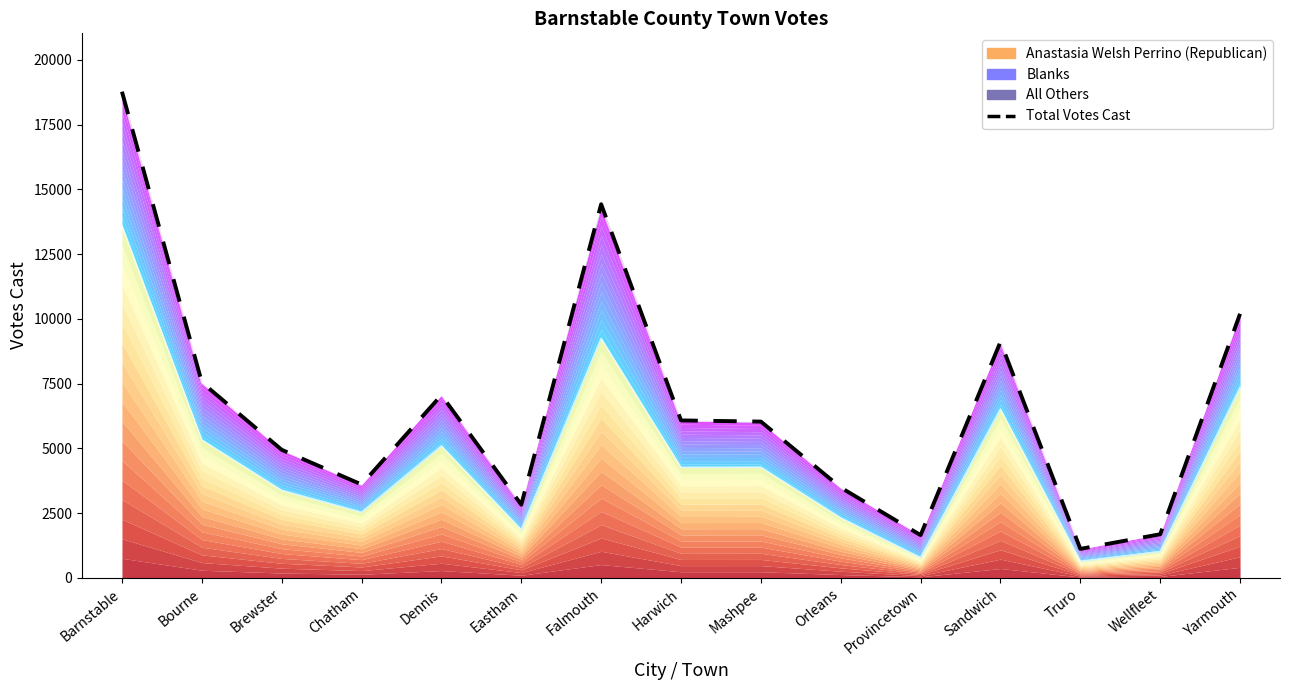

Is it true that Total Votes Cast equals 14427 at Falmouth?

True